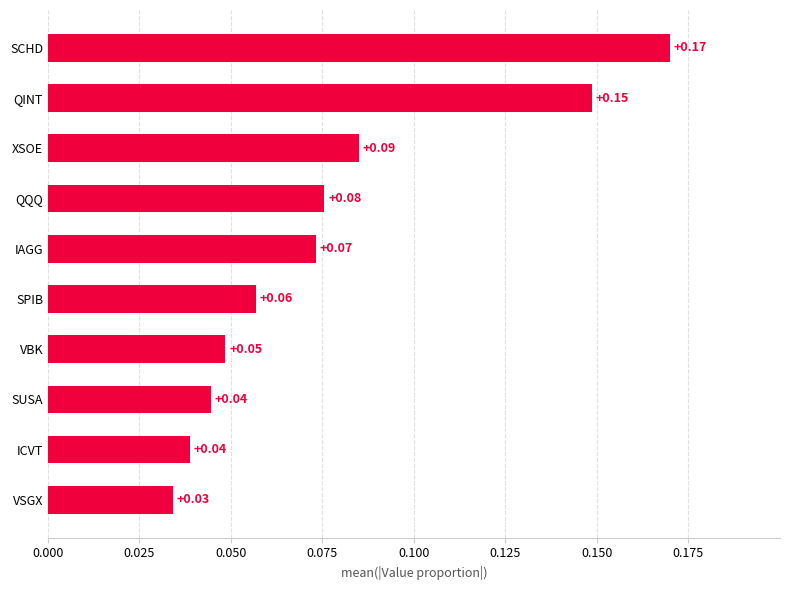

Between QINT and QQQ, which is larger?

QINT